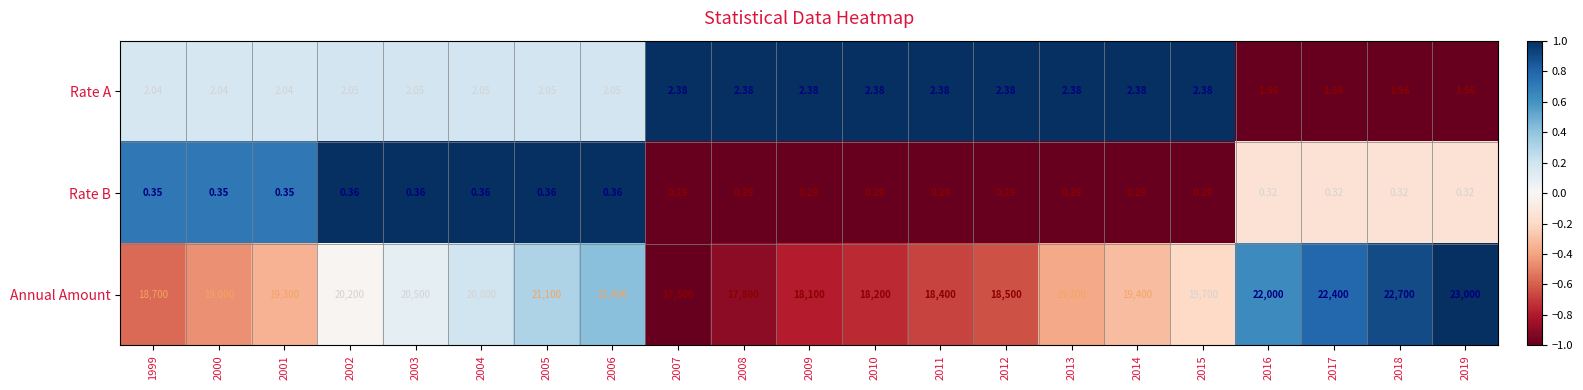

Count the number of data series in this chart.

3